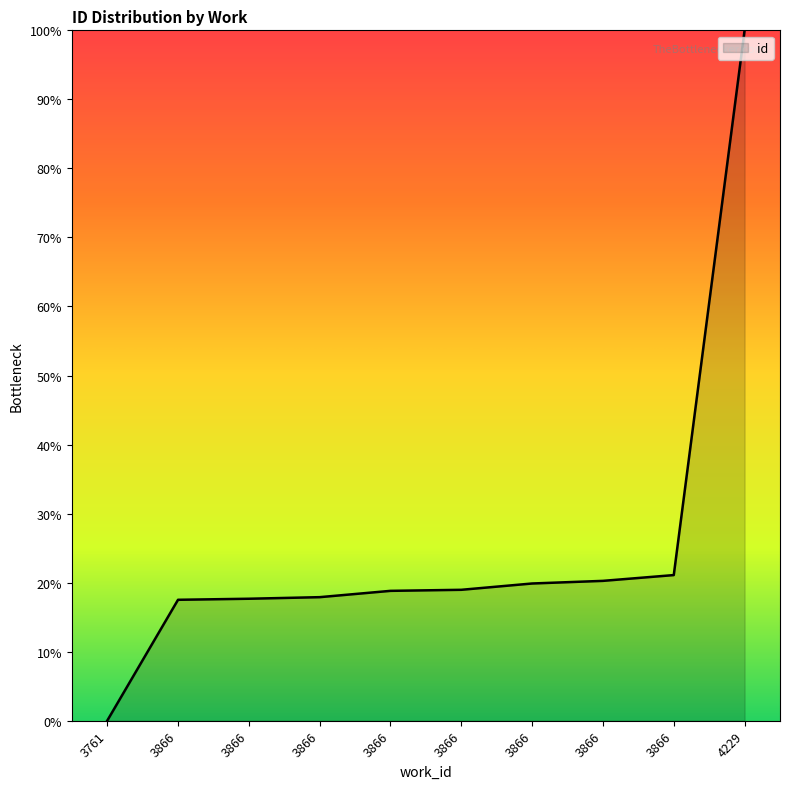

Between 3866 and 3866, which is larger?

3866